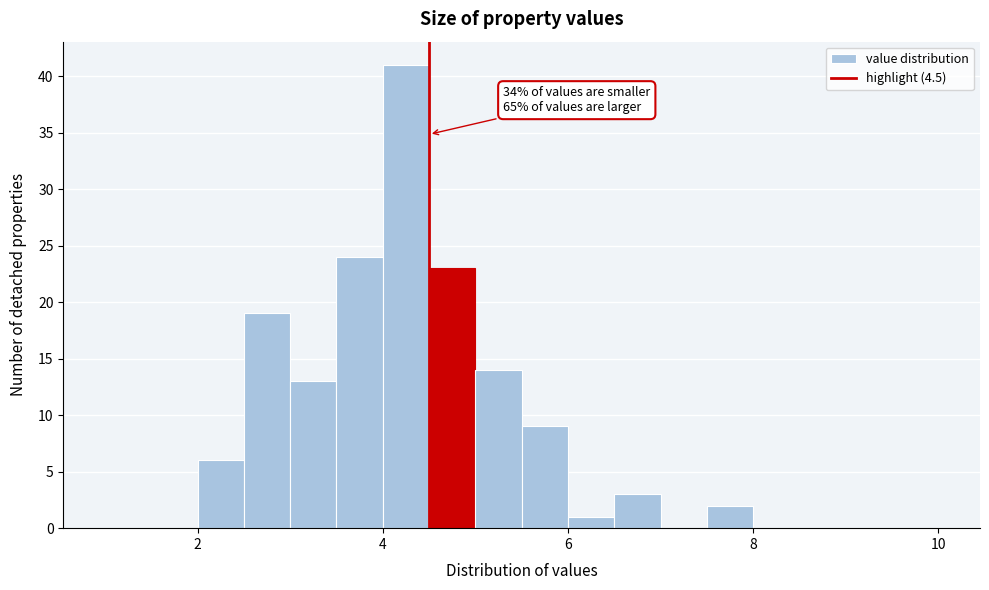

Around what value on the x-axis is the tallest bar? Give the approximate position of its centre, as read against the axis.

4.2